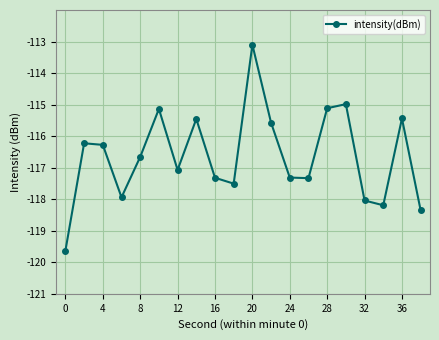

How many values are below -116?

13